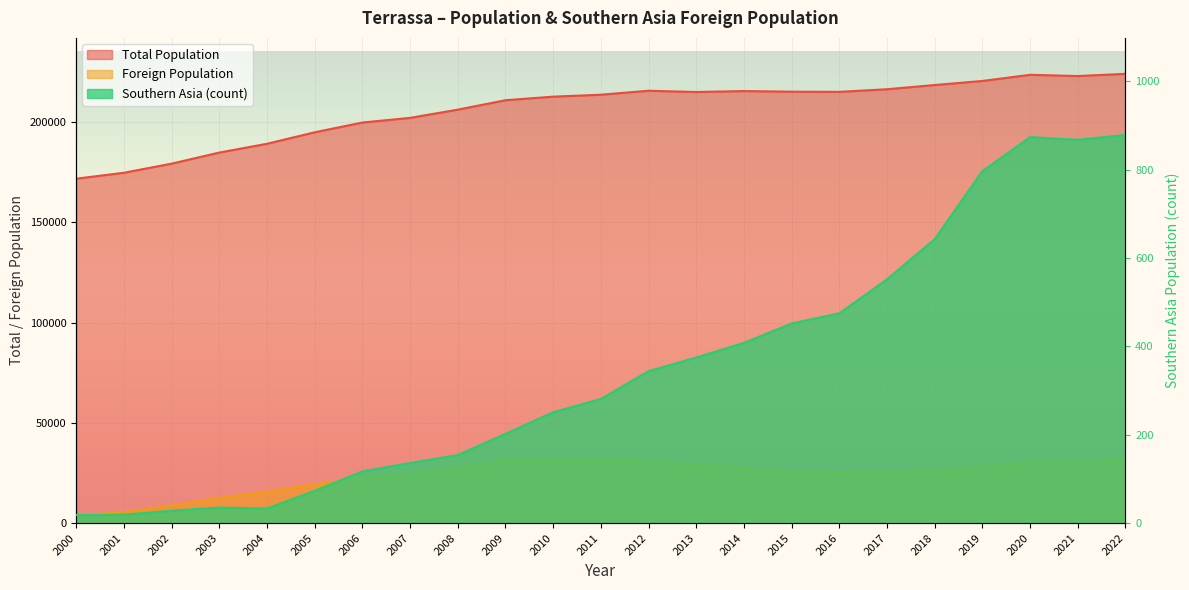

Where does the Total Population series first go above 213697?

2012